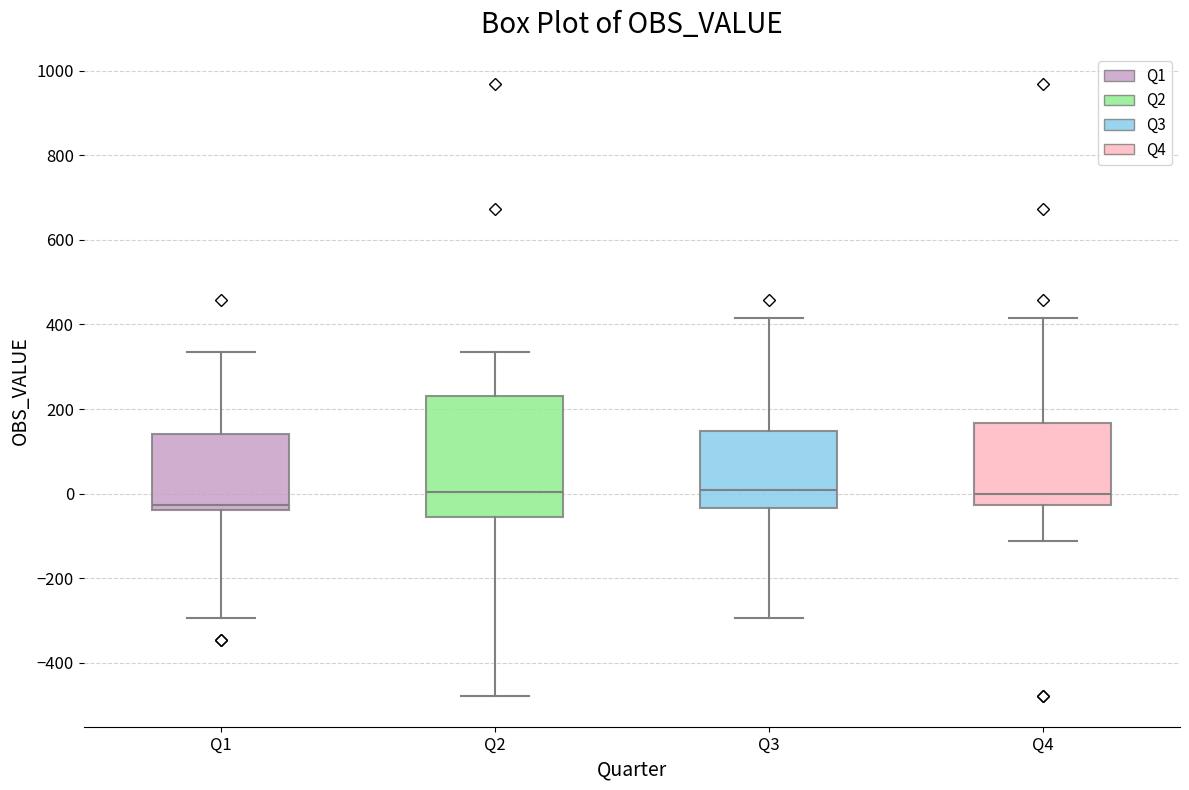

Where does the upper whisker of the box for Q3 end on the y-axis? The values are not printed on the chart, so give them approximately, as read against the axis.

420